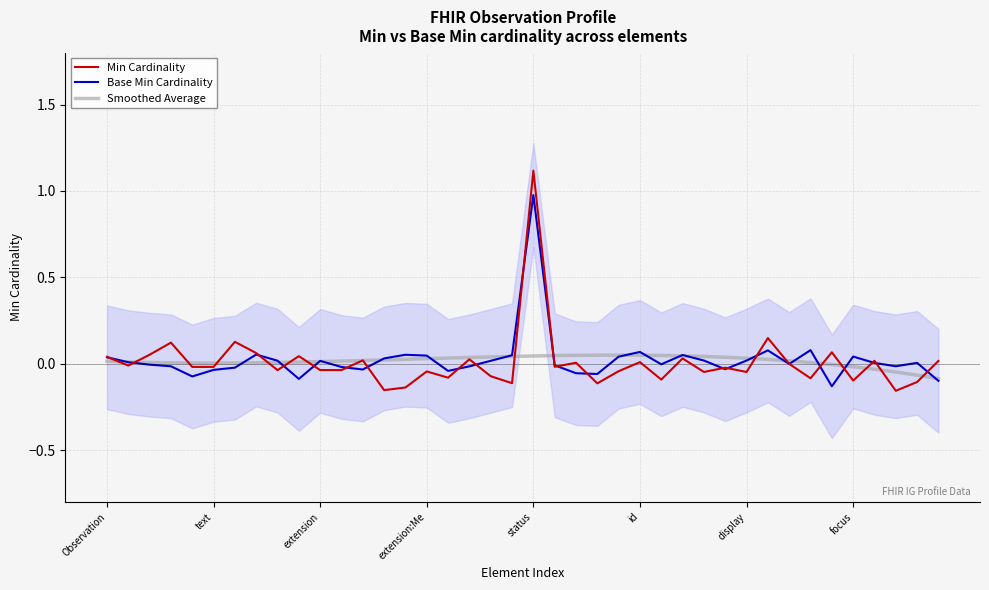

How many interior local valleys does the Smoothed Average series have?

1